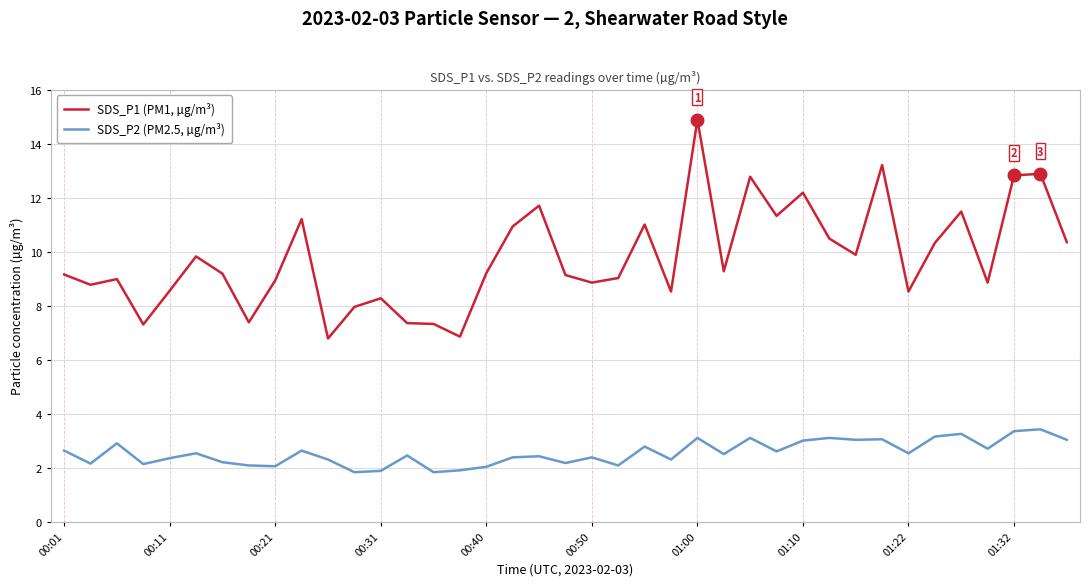

What is the average value of the SDS_P2 (PM2.5, µg/m³) series?

2.5